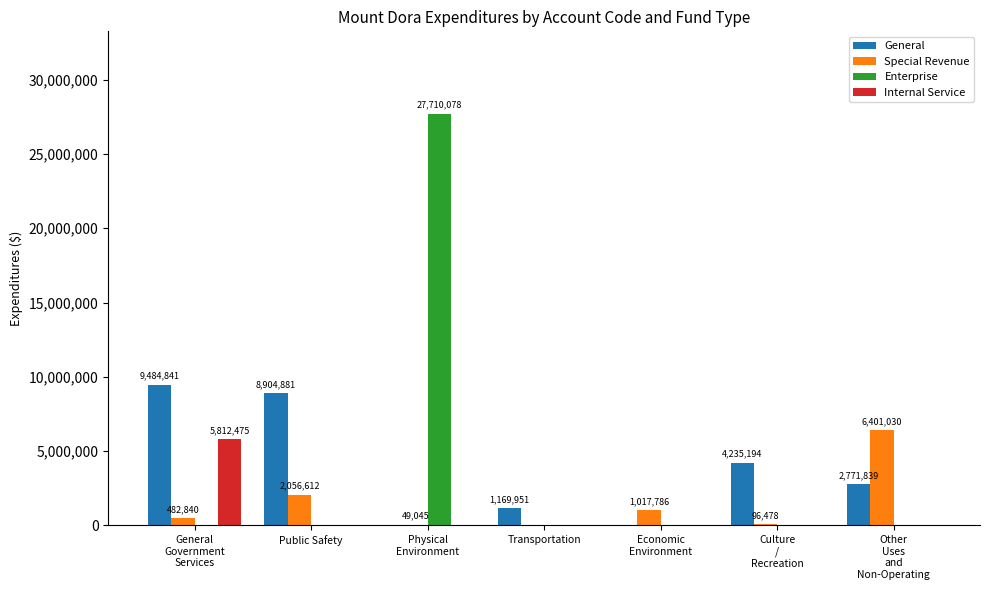

What is the total value across all series at Public Safety?

10961493